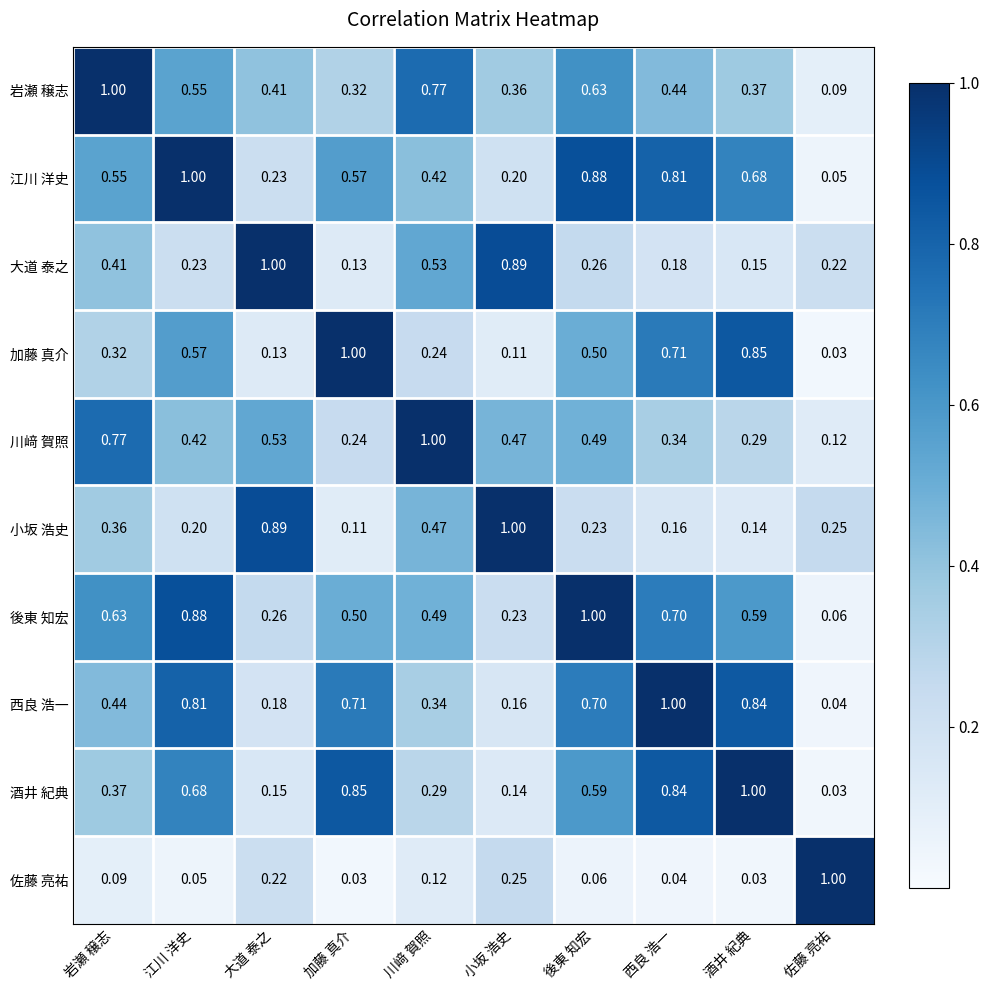

What is the difference between the highest and lowest values at 加藤 真介?

1.0